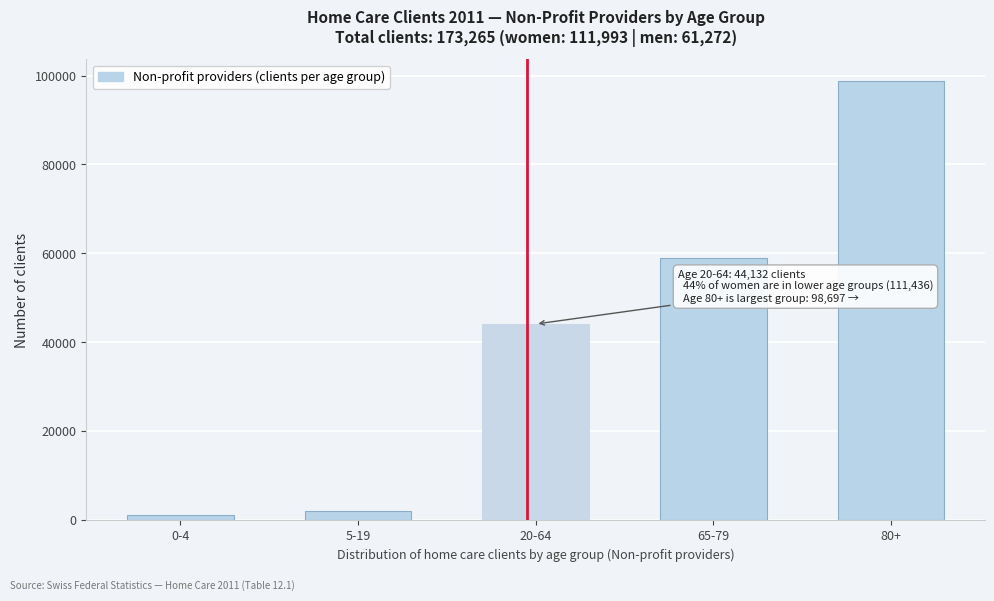

Reading right to left, what are all the values shown in this chart?

98697	59017	44132	2121	1167